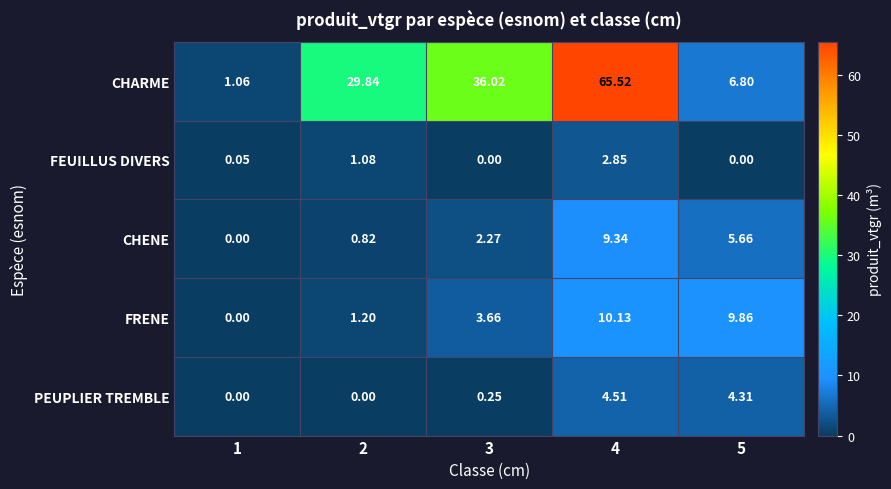

Rank the series by their maximum value, from highest to lowest.

CHARME, FRENE, CHENE, PEUPLIER TREMBLE, FEUILLUS DIVERS